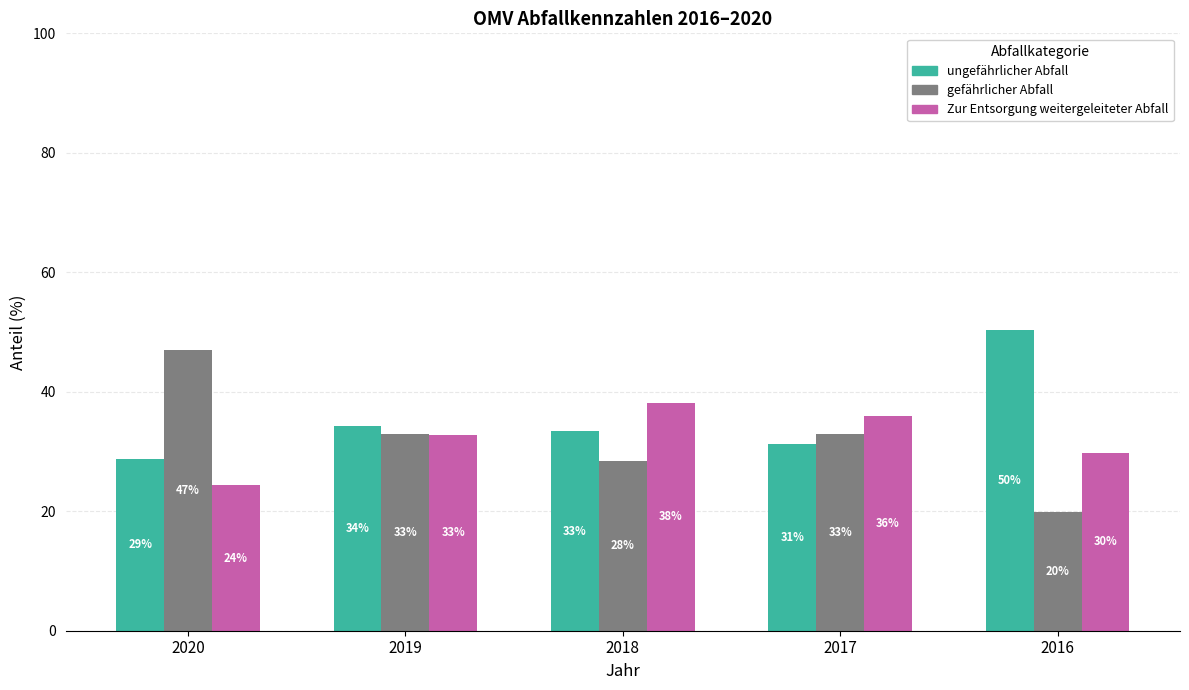

Are the bars horizontal?

No